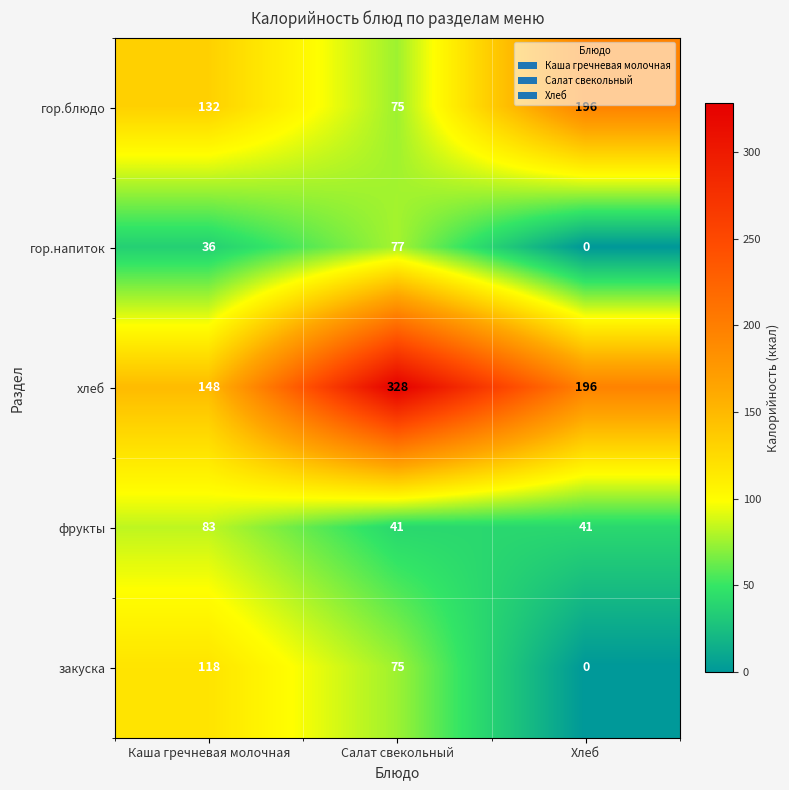

List the labels in order of гор.блюдо value, largest first.

Хлеб, Каша гречневая молочная, Салат свекольный